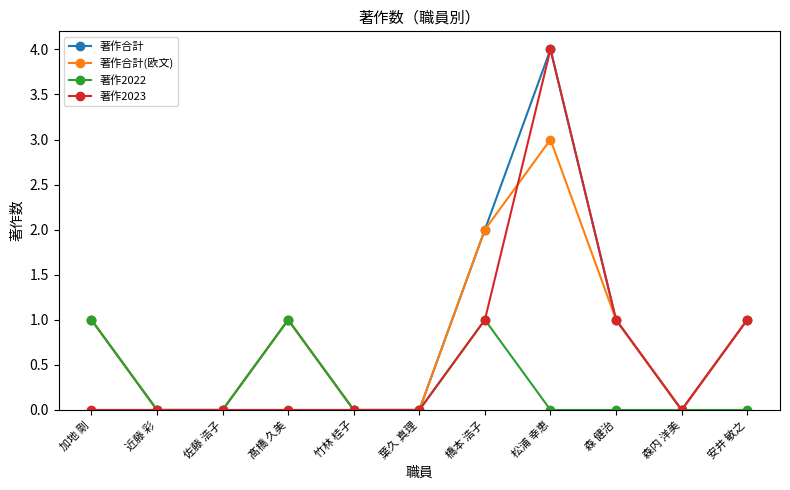

What are all the series names shown in the legend?

著作合計, 著作合計(欧文), 著作2022, 著作2023